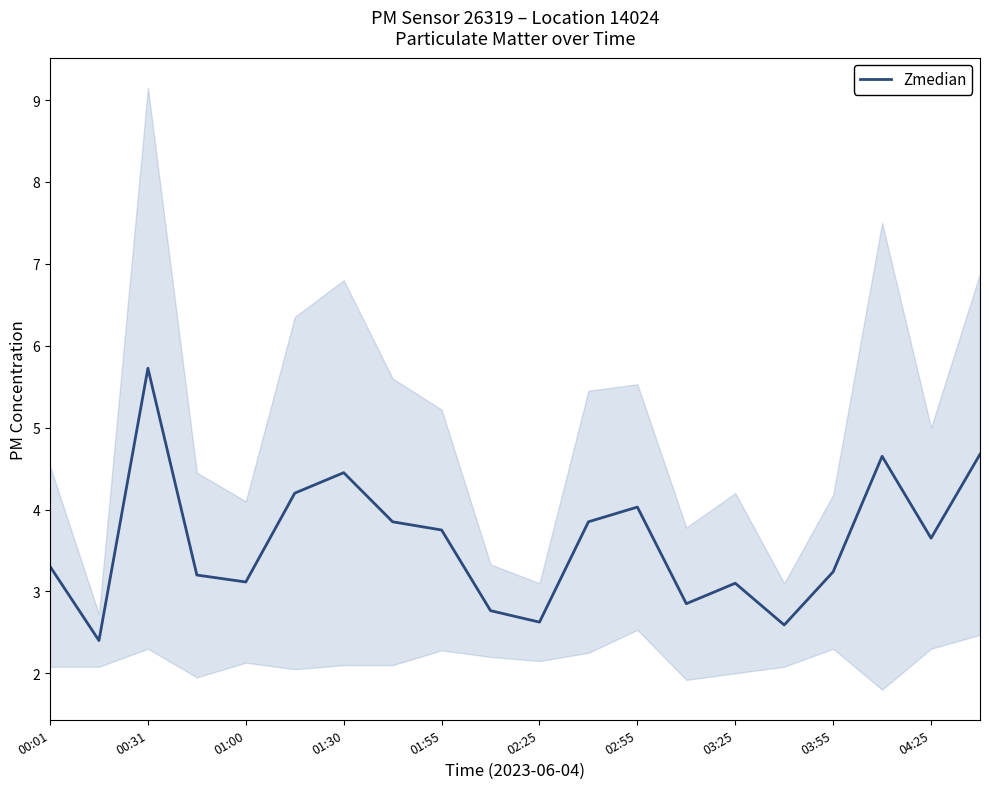

True or false: Zmedian has a value of 2.4 at 04:25.

False